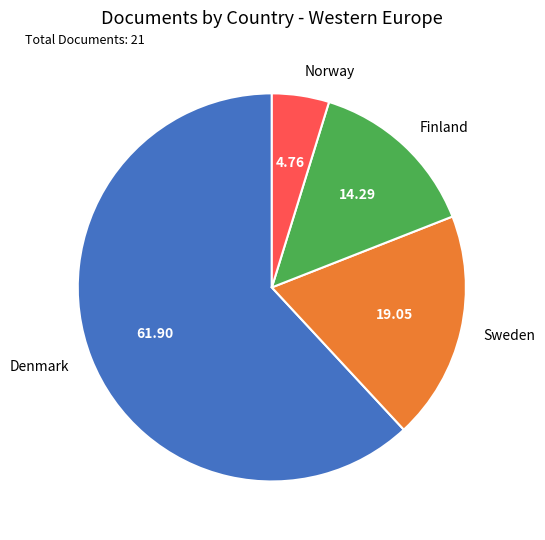

Is the sum of Denmark and Finland greater than half?

Yes